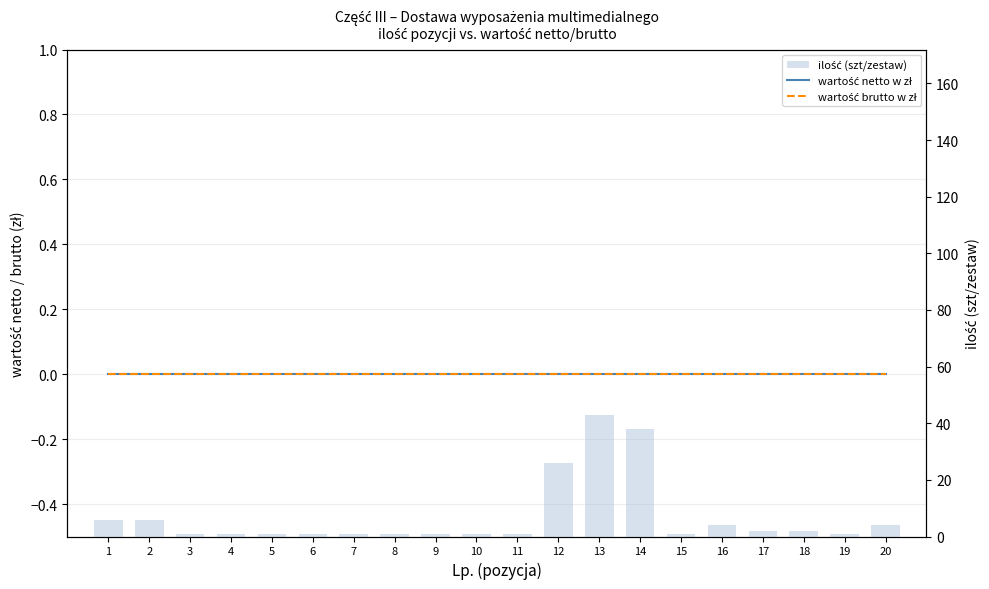

Reading left to right, what are all the values shown in this chart?

wartość netto w zł: 0	0	0	0	0	0	0	0	0	0	0	0	0	0	0	0	0	0	0	0
wartość brutto w zł: 0	0	0	0	0	0	0	0	0	0	0	0	0	0	0	0	0	0	0	0
ilość (szt/zestaw): 6	6	1	1	1	1	1	1	1	1	1	26	43	38	1	4	2	2	1	4